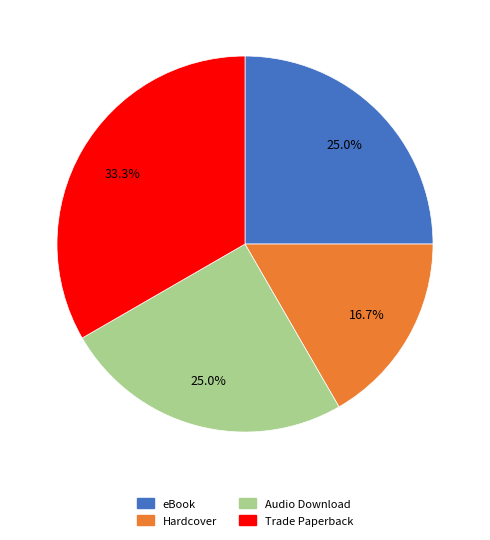

Is there any slice that represents more than half of the pie?

No